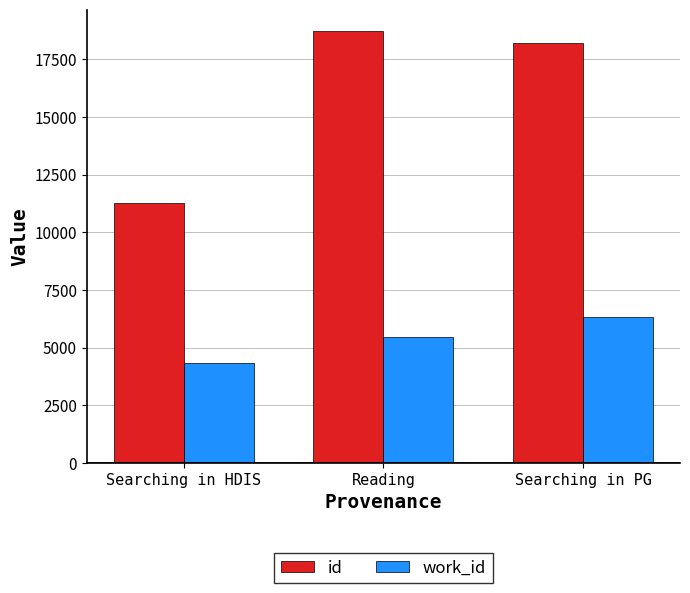

Is the value of work_id at Reading greater than the value of id at Searching in PG?

No